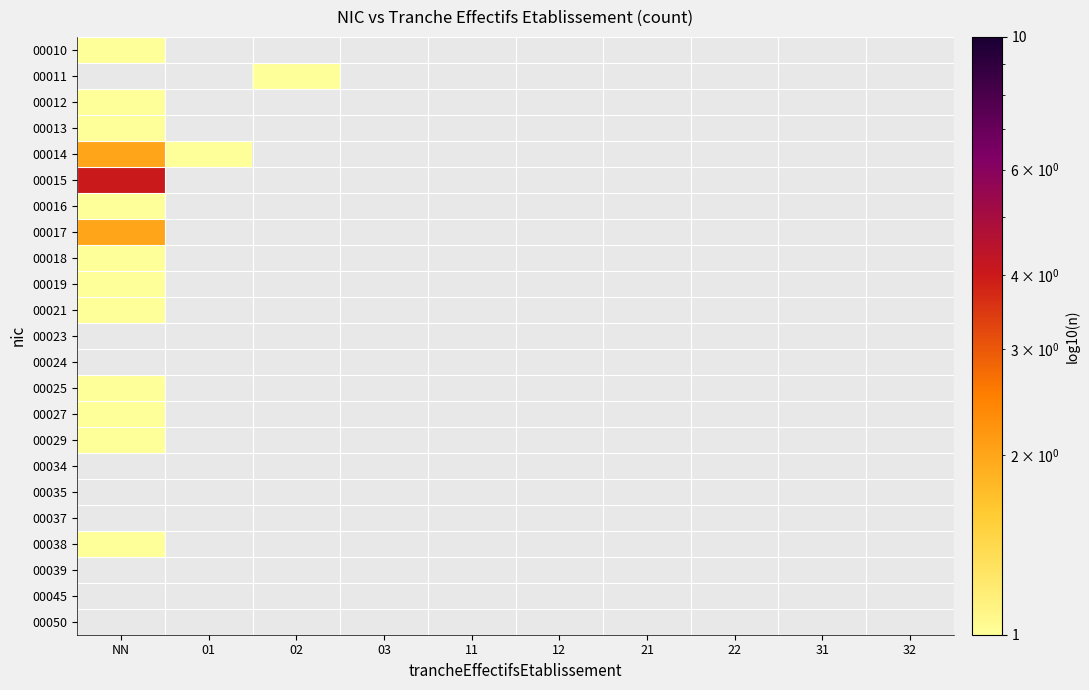

Is the value of 00038 at 12 greater than the value of 00025 at NN?

No